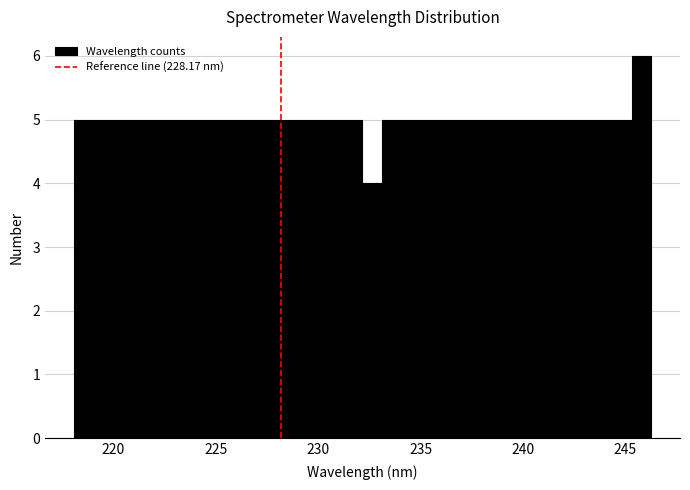

Read against the x-axis, roughly where is the centre of the tallest bar?

246.0